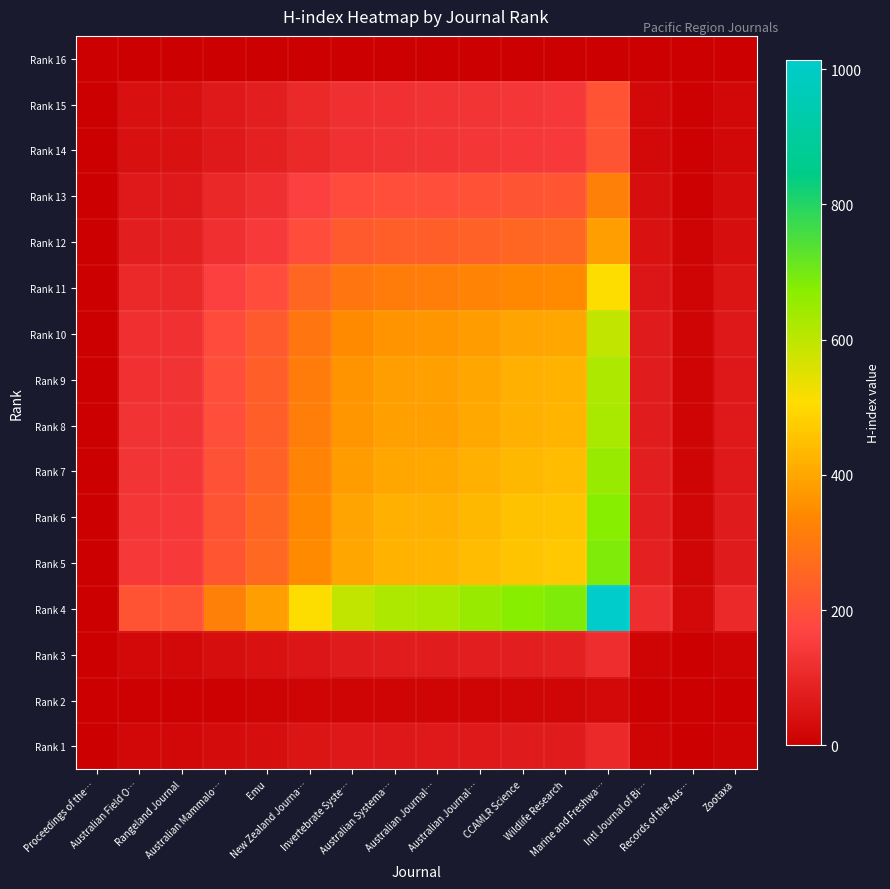

Rank the series at Australian Journal… from highest to lowest value.

Rank 4, Rank 5, Rank 6, Rank 7, Rank 8, Rank 9, Rank 10, Rank 11, Rank 12, Rank 13, Rank 14, Rank 15, Rank 3, Rank 1, Rank 2, Rank 16